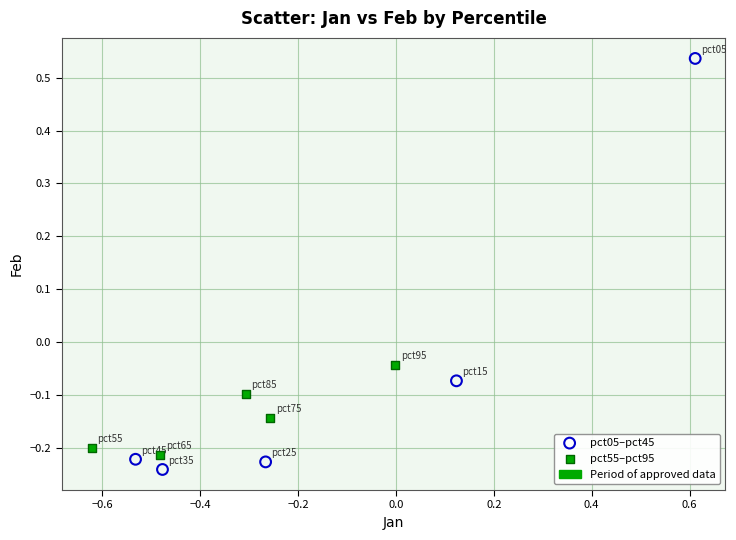

Which series has the widest spread of Y values?

pct05–pct45